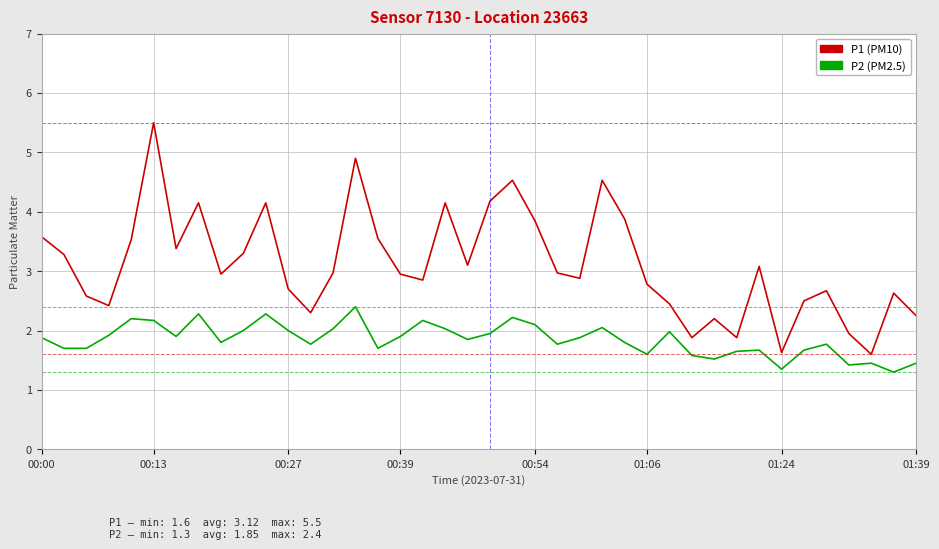

How many lines are shown in the chart?

2